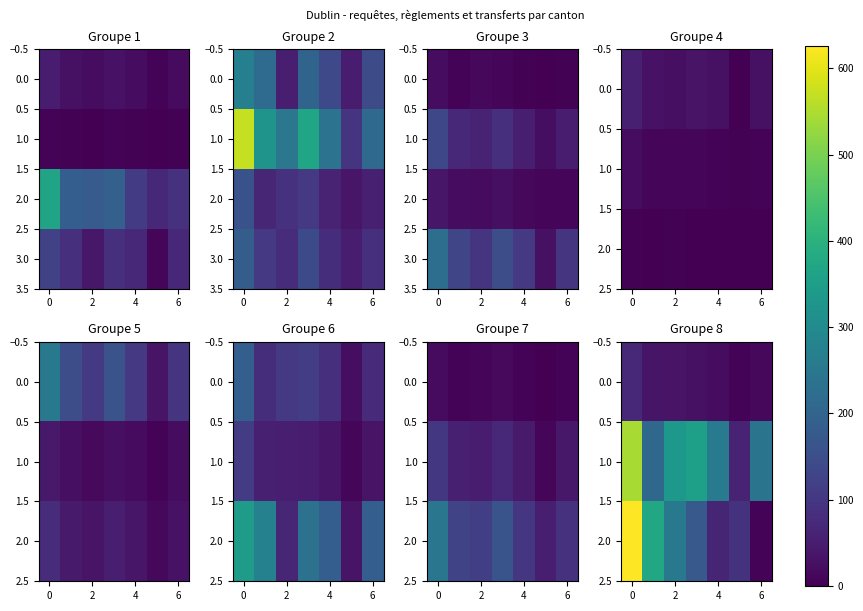

What is the approximate value of 2.0 at 6, to the nearest 10?

10